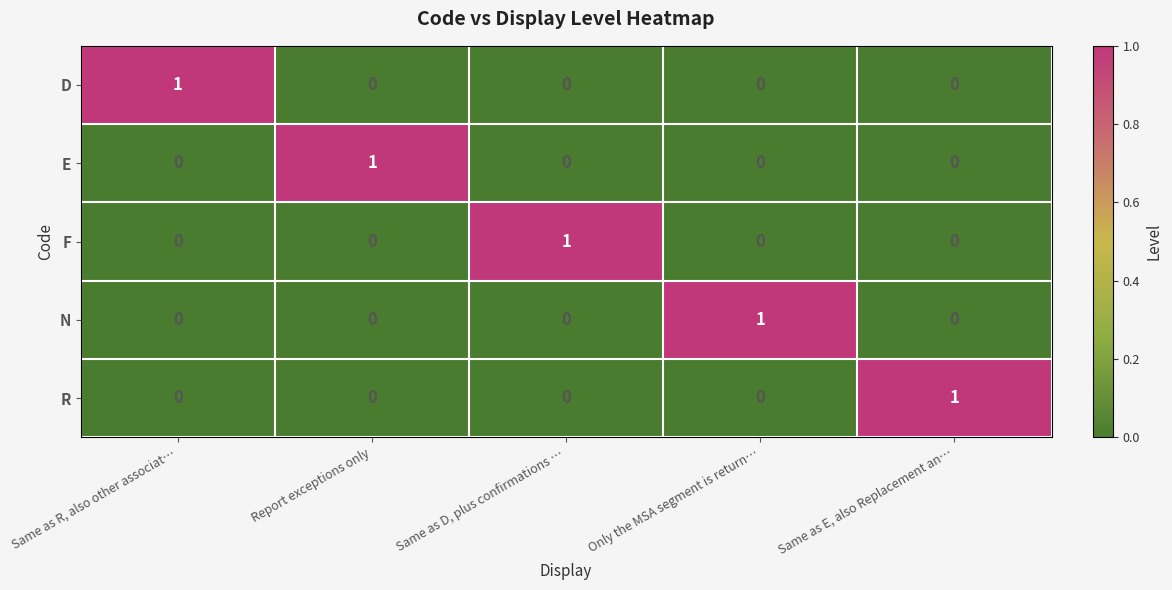

How many F values are between 0 and 1?

5